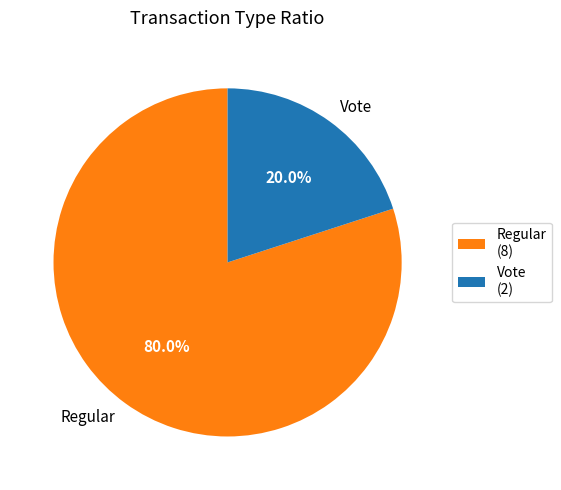

To the nearest percent, what is the combined percentage of Regular and Vote?

100%